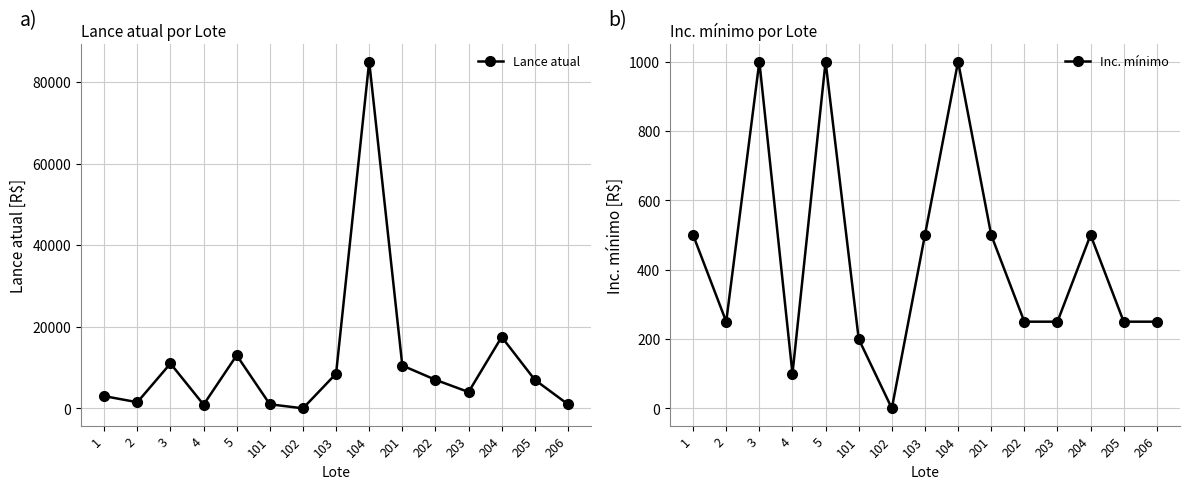

What is the difference between the maximum and minimum values in the Inc. mínimo series?

999.9